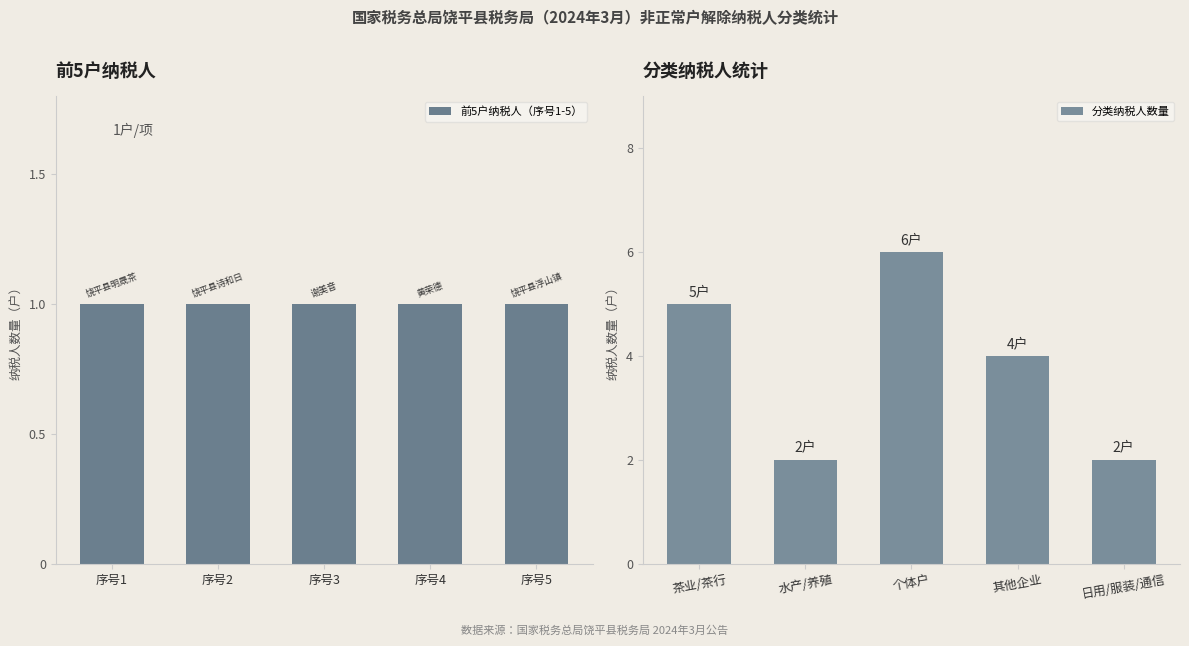

What is the maximum value for 前5户纳税人（序号1-5）?

1